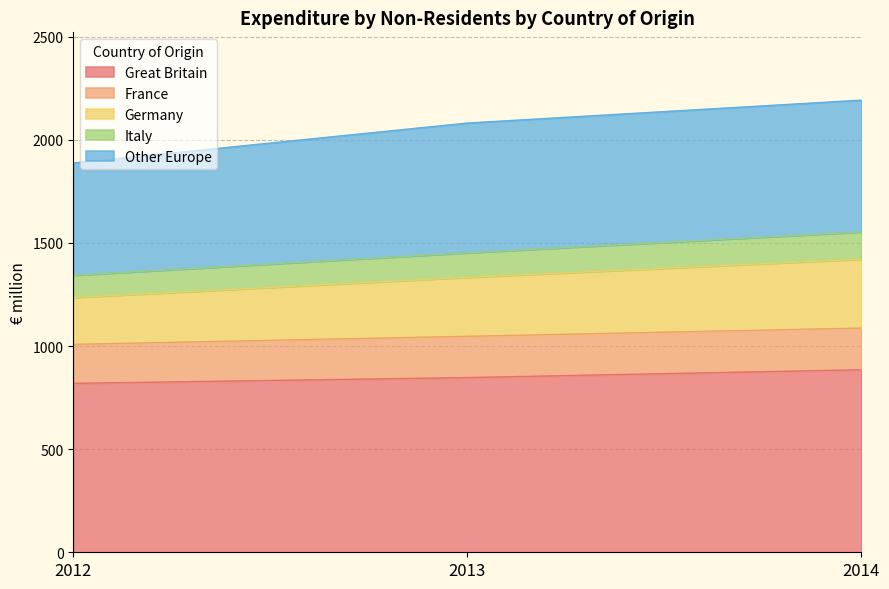

True or false: Great Britain has a value of 1419 at 2013.

False